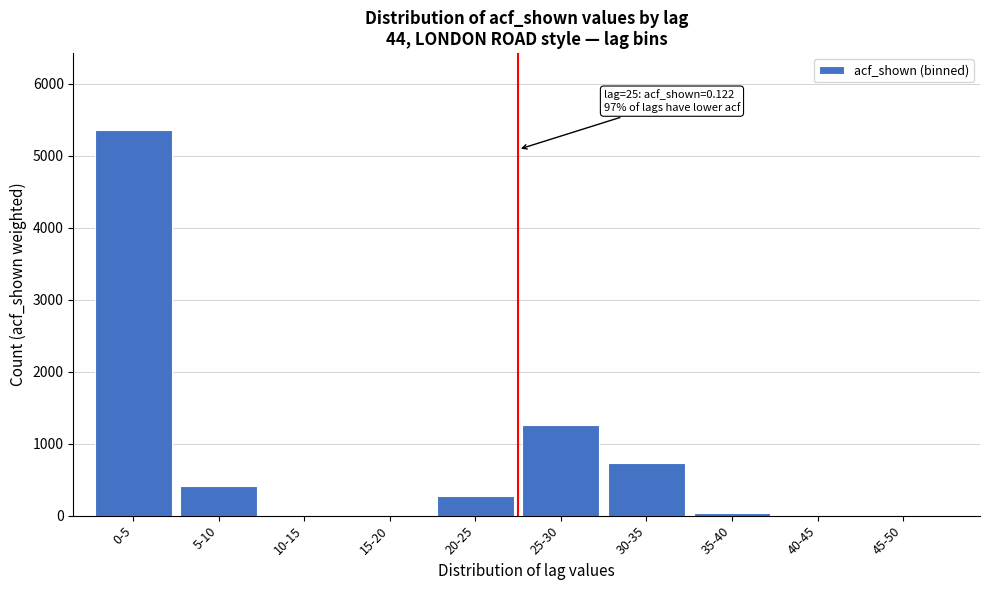

Reading right to left, transcribe all the data shown in this chart.

45-50=0	40-45=0	35-40=36	30-35=726	25-30=1262	20-25=272	15-20=0	10-15=0	5-10=408	0-5=5356